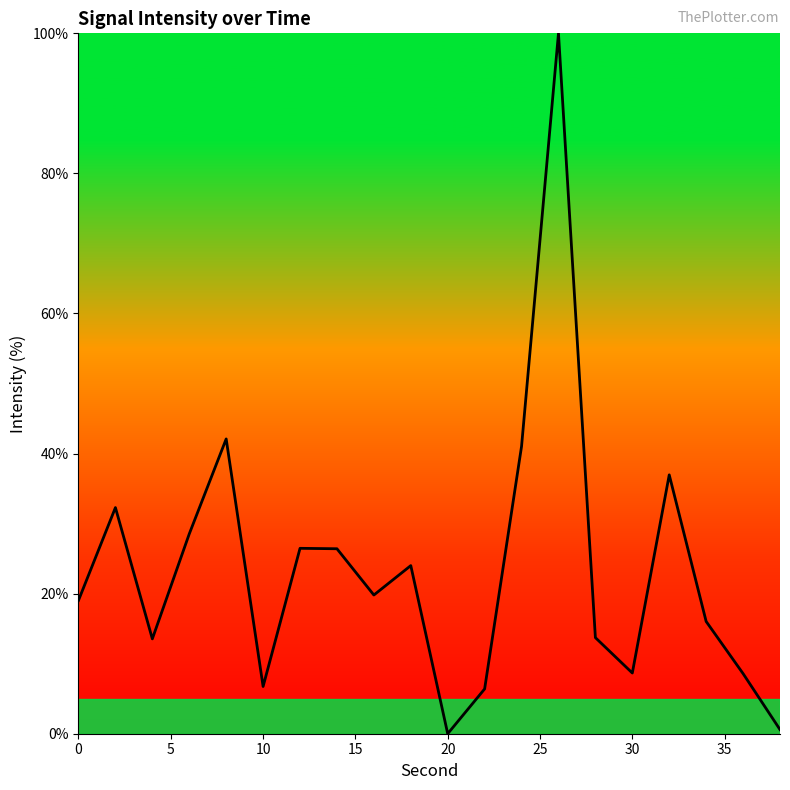

What is the maximum value shown in the chart?

100.0